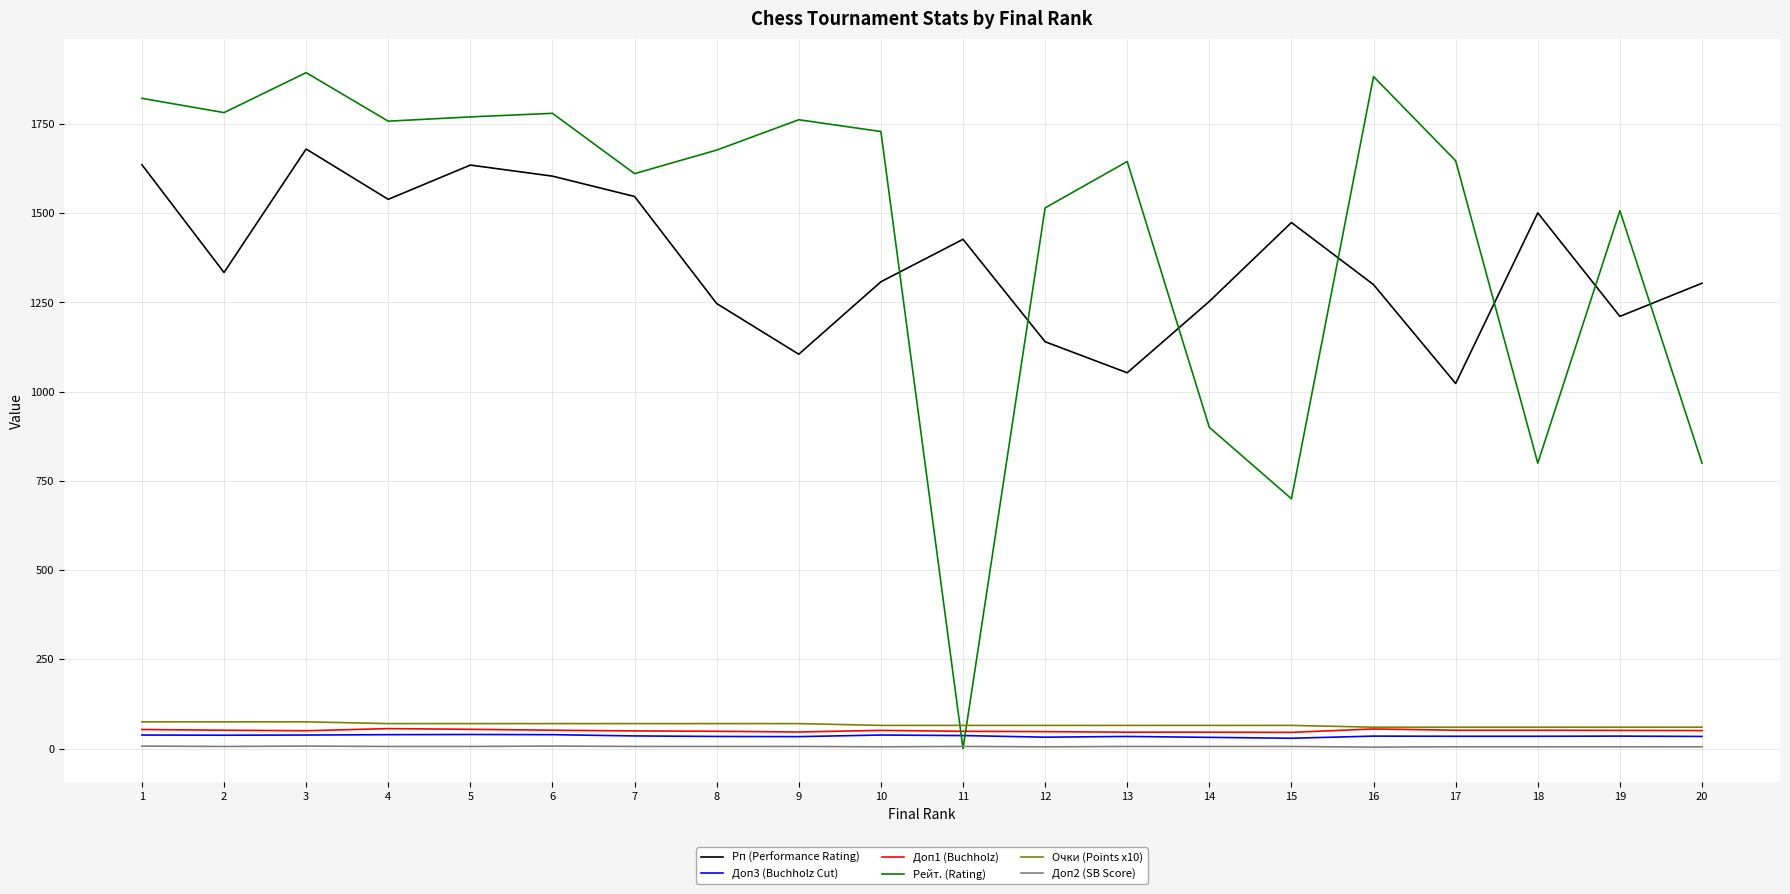

Where does the Рп (Performance Rating) series first go above 1334?

1